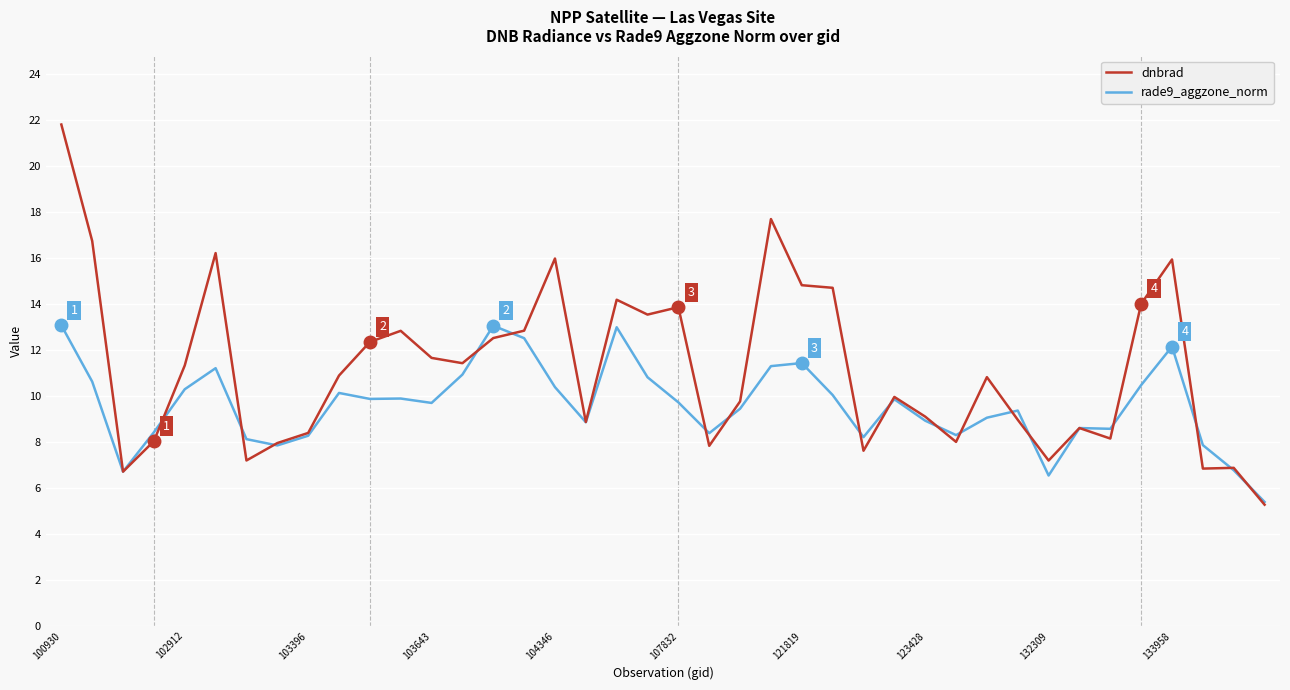

What is the maximum value shown in the chart?

21.8